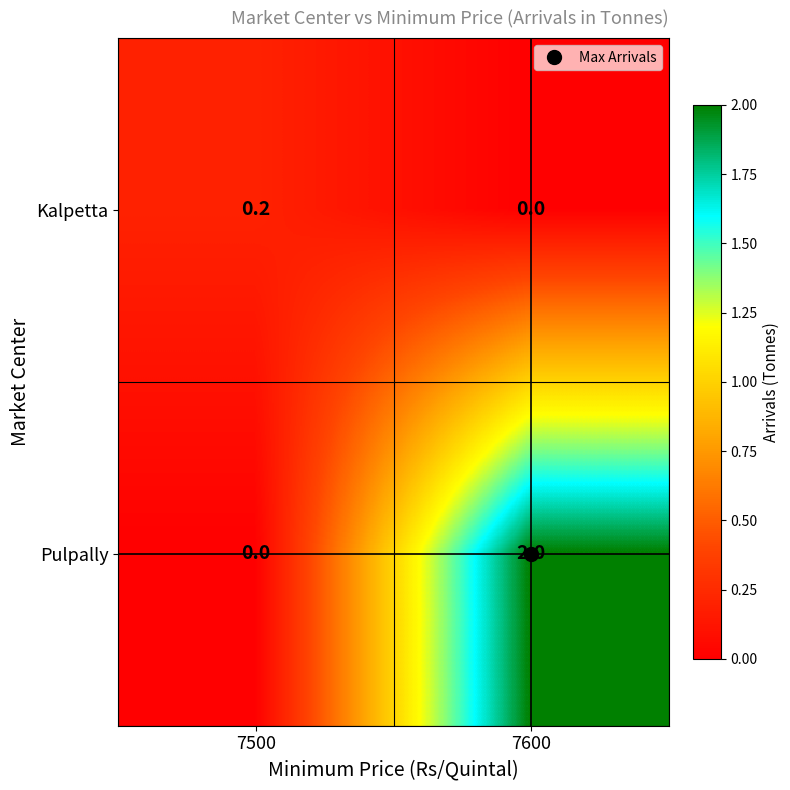

What is the difference between the maximum and minimum values in the Pulpally series?

2.0